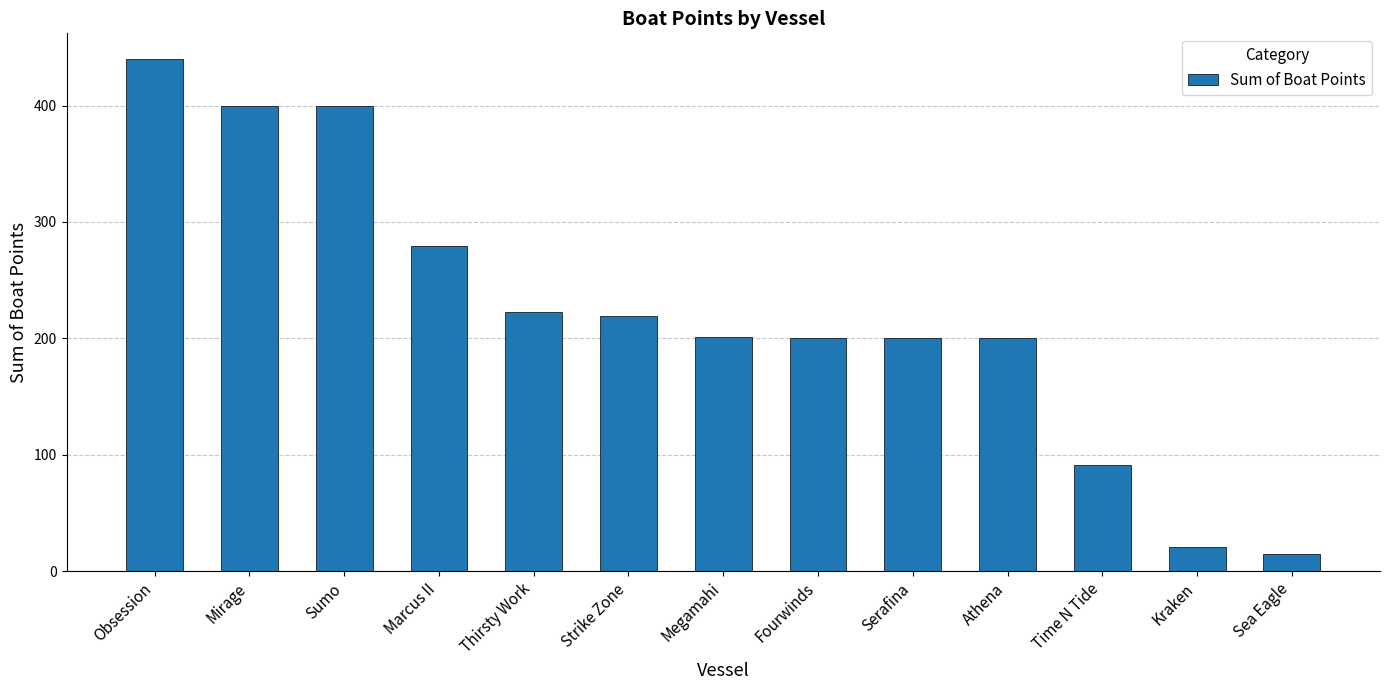

How many bars are there in total?

13